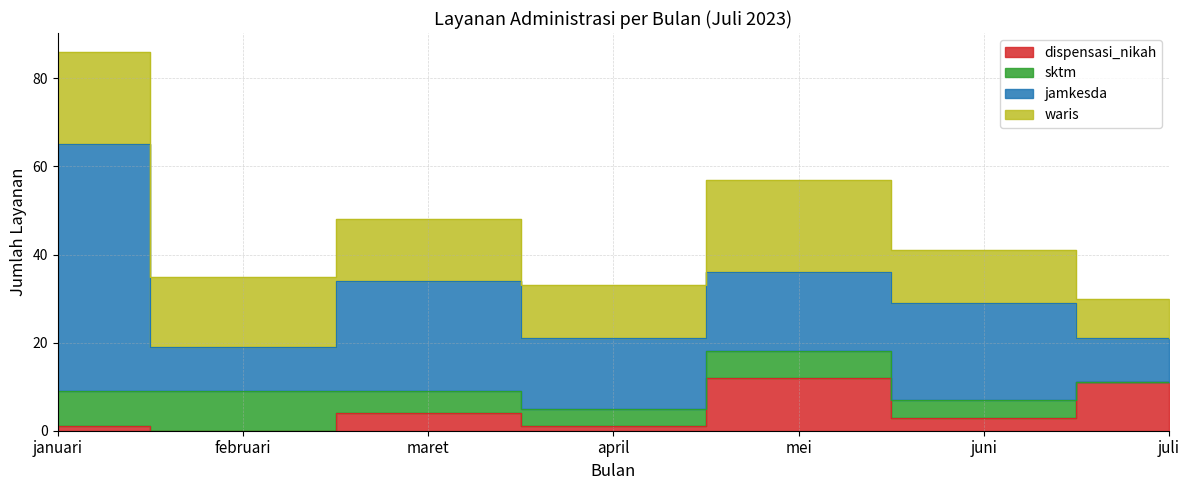

What is the highest value of the jamkesda series?

56